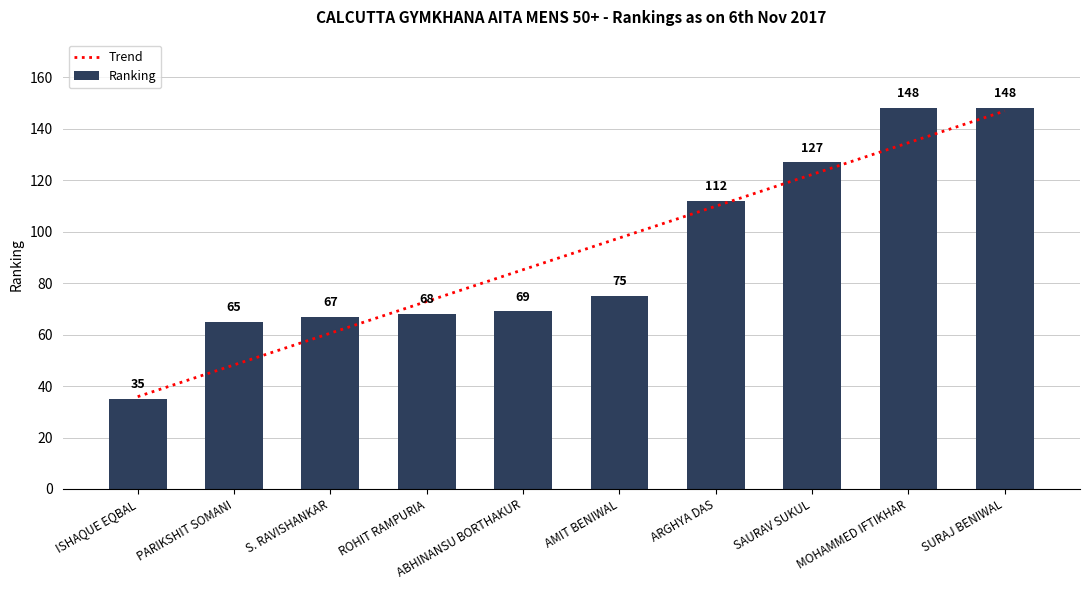

The Ranking series shows 51 at AMIT BENIWAL. True or false?

False